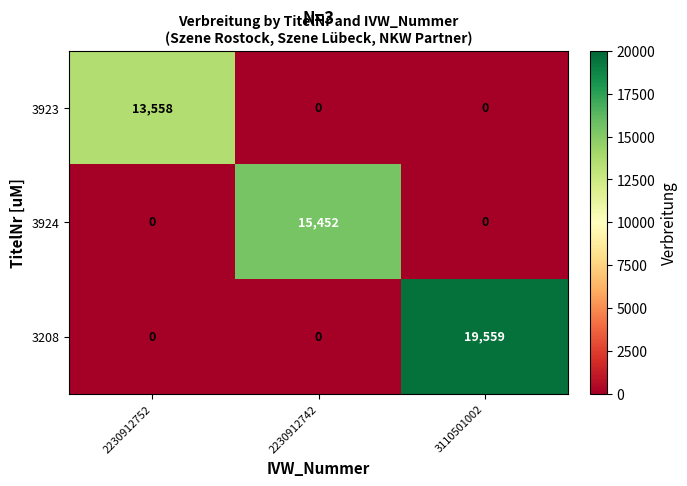

The value of 3924 at 2230912752 is 0. True or false?

True